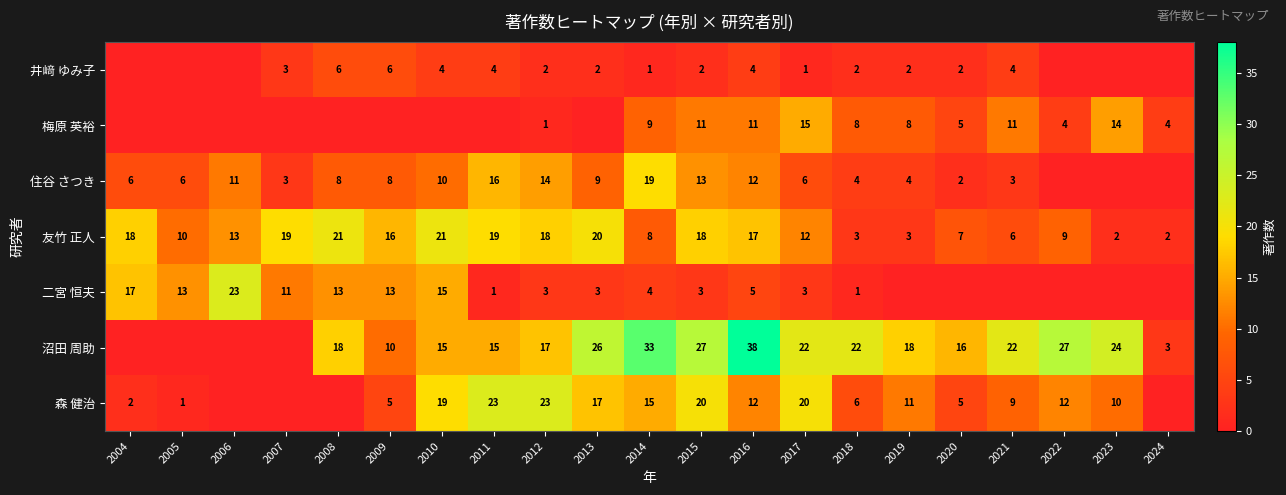

True or false: 沼田 周助 has a value of 27 at 2015.

True